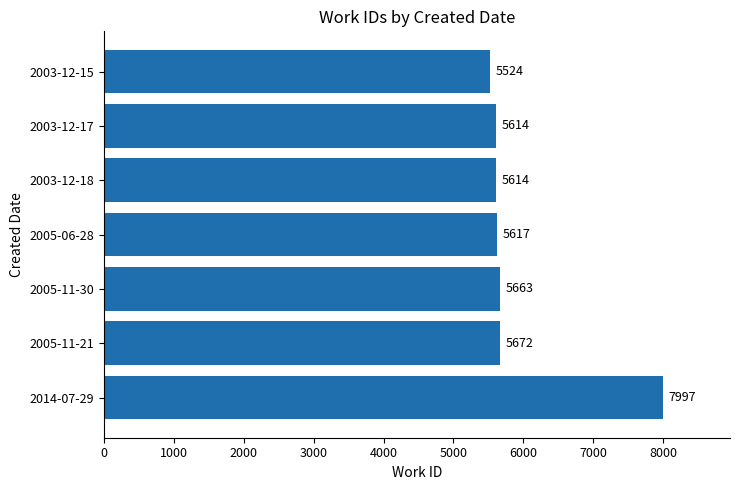

The chart shows a value of 5663 at 2005-11-30. True or false?

True